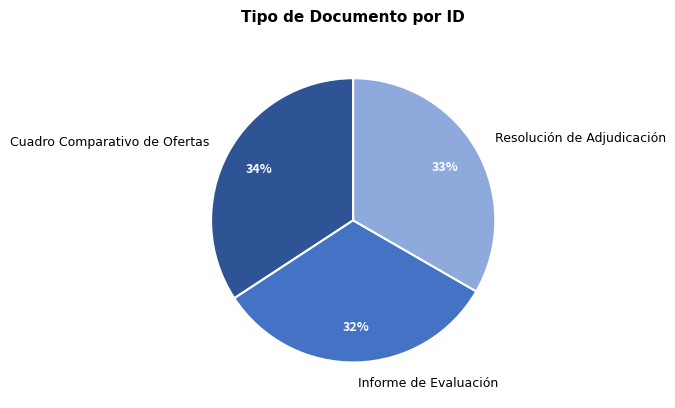

Do Resolución de Adjudicación and Informe de Evaluación together represent more than half of the pie?

Yes